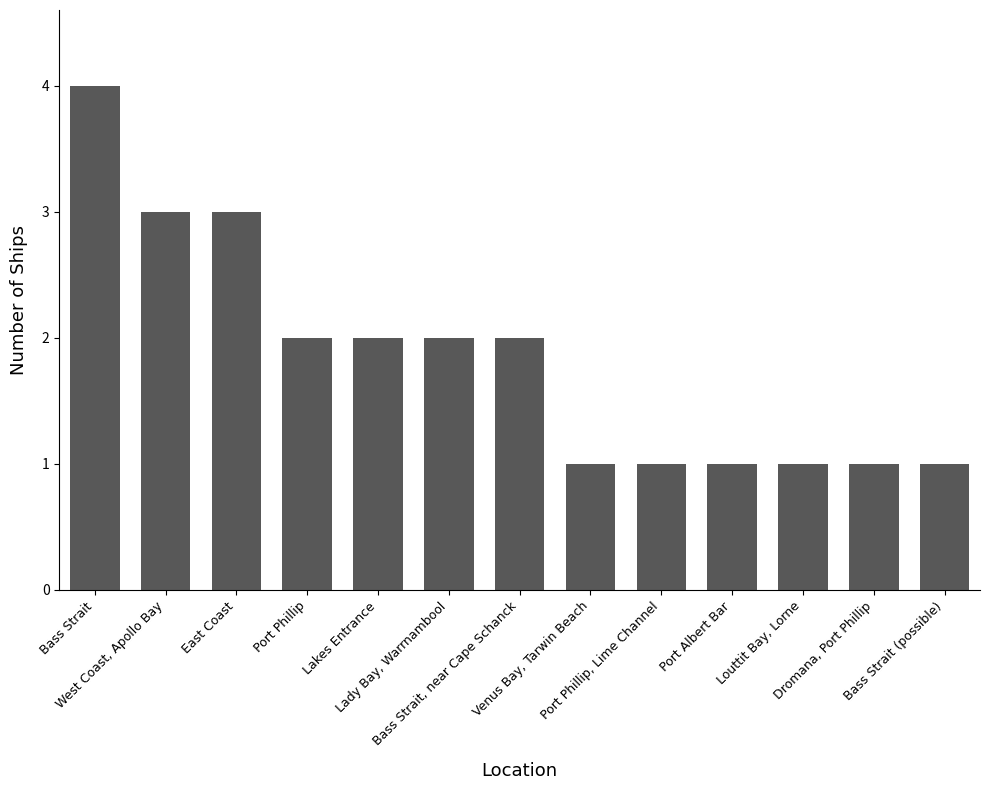

Reading left to right, what are all the values shown in this chart?

Bass Strait=4	West Coast, Apollo Bay=3	East Coast=3	Port Phillip=2	Lakes Entrance=2	Lady Bay, Warrnambool=2	Bass Strait, near Cape Schanck=2	Venus Bay, Tarwin Beach=1	Port Phillip, Lime Channel=1	Port Albert Bar=1	Louttit Bay, Lorne=1	Dromana, Port Phillip=1	Bass Strait (possible)=1